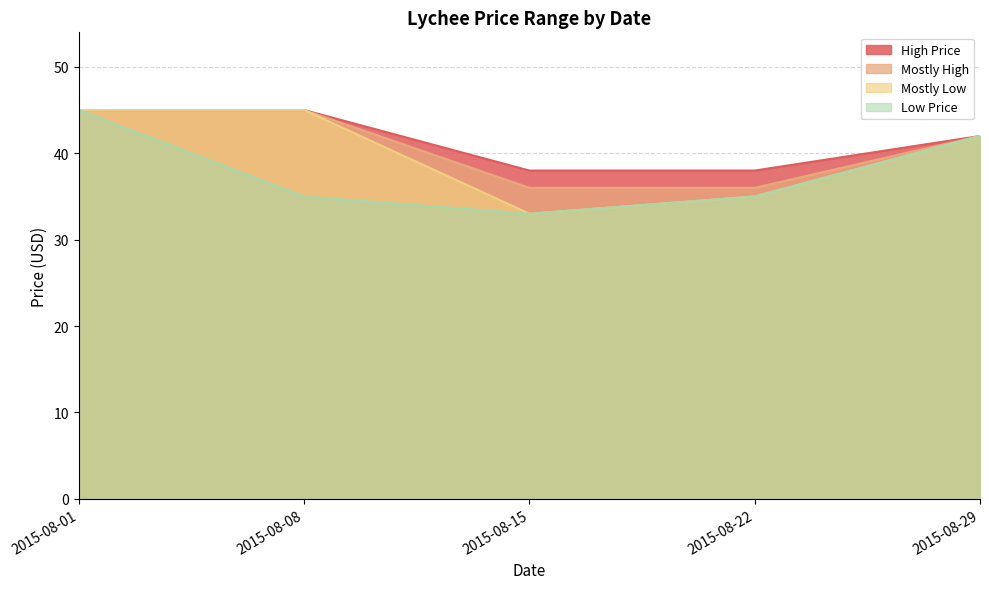

Where is Mostly Low nearest to the value 39?

2015-08-29